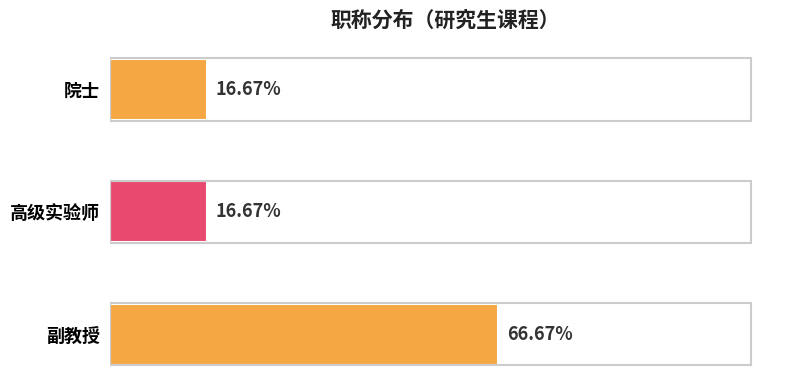

Which label corresponds to the largest value in the chart?

副教授